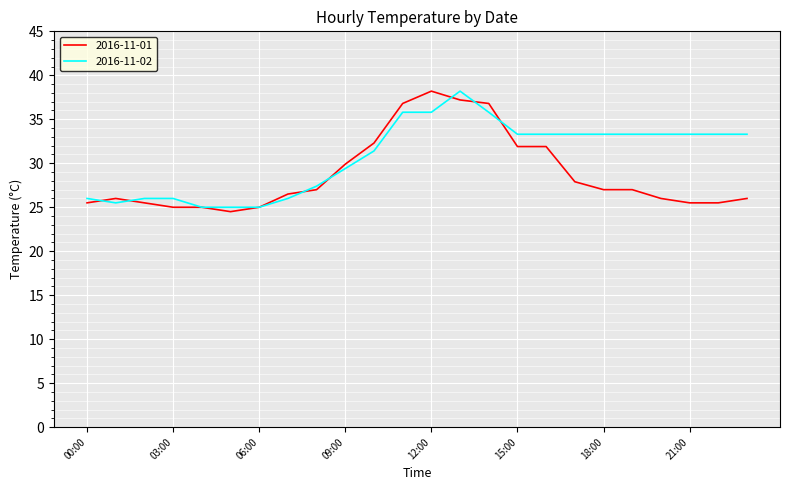

Rank the series by their average value, from lowest to highest.

2016-11-01, 2016-11-02